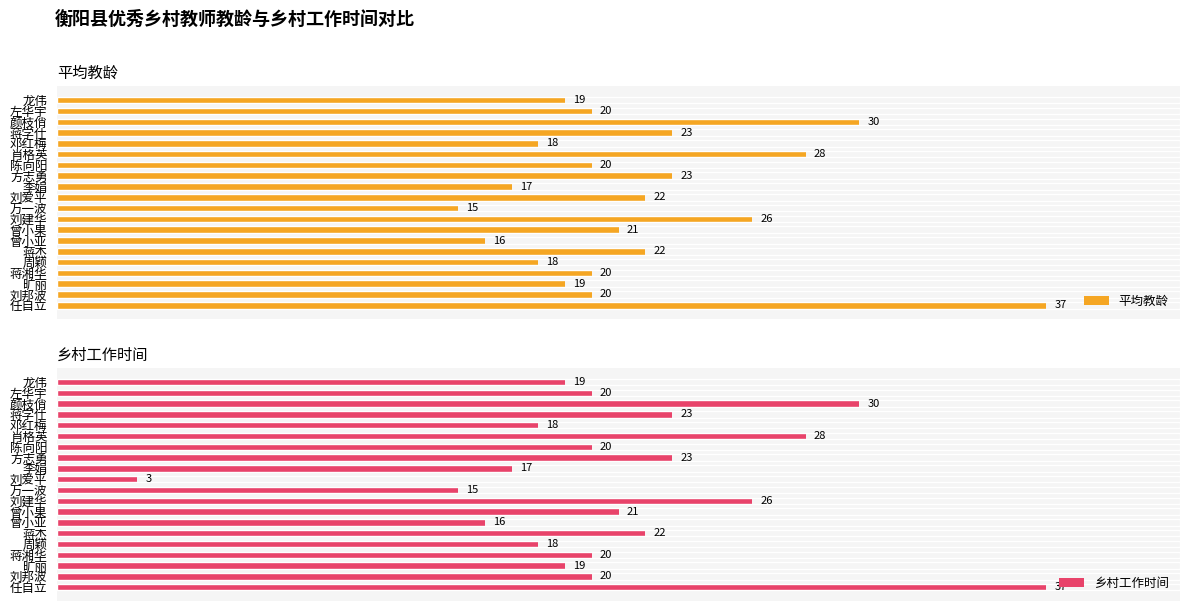

At which label does 平均教龄 reach its peak?

任自立